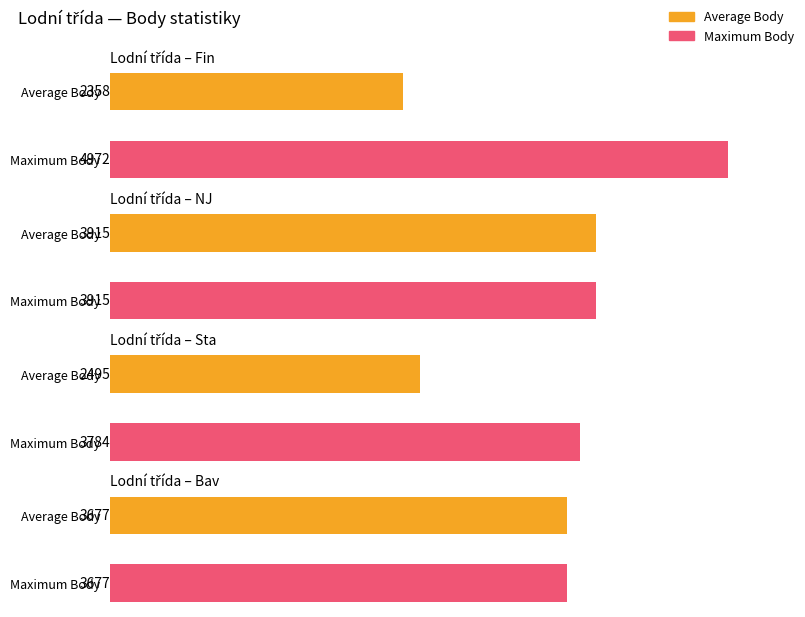

Are the bars horizontal?

Yes